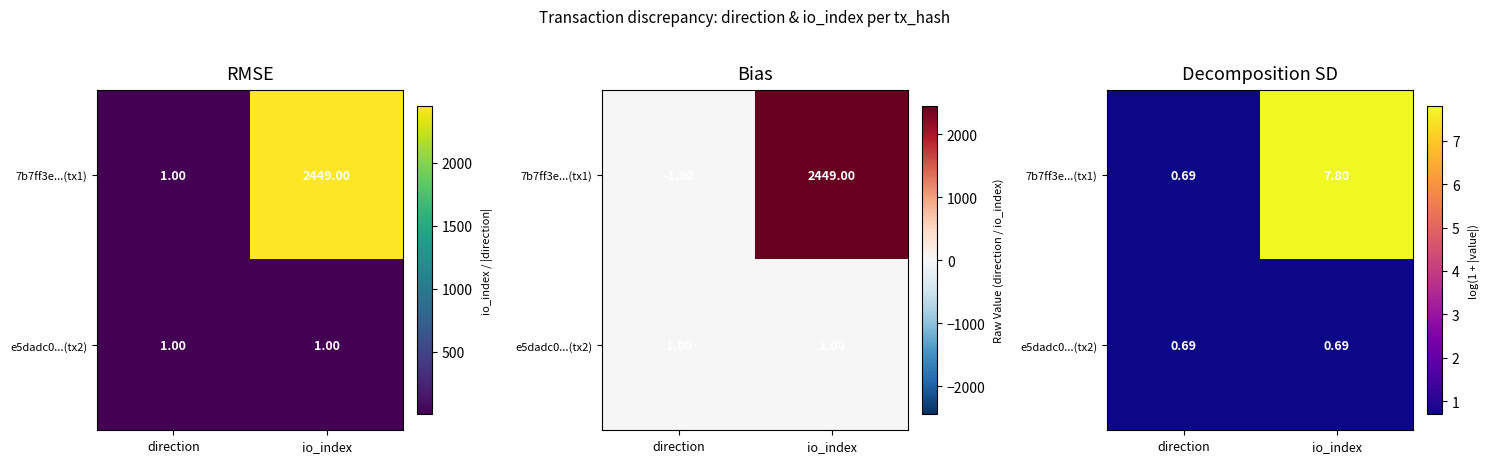

At which label does 7b7ff3e...(tx1) reach its minimum?

direction